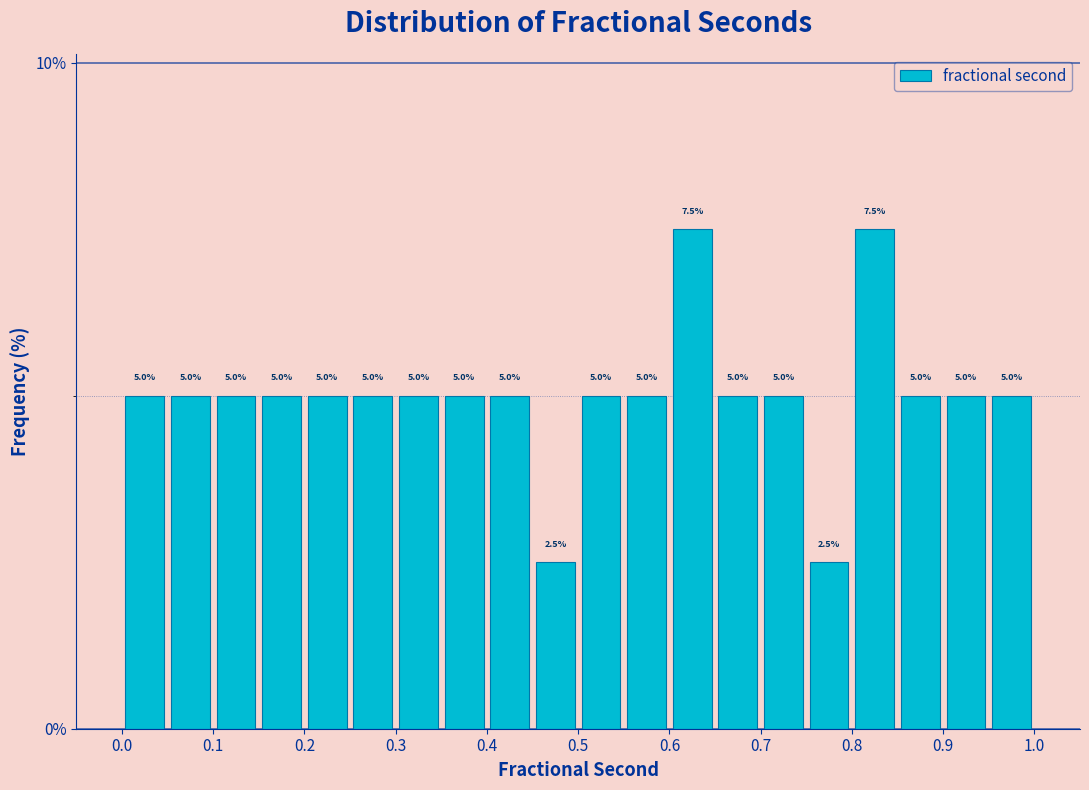

How tall is the bar that spans 0.75 to 0.80 on the x-axis?

2.5